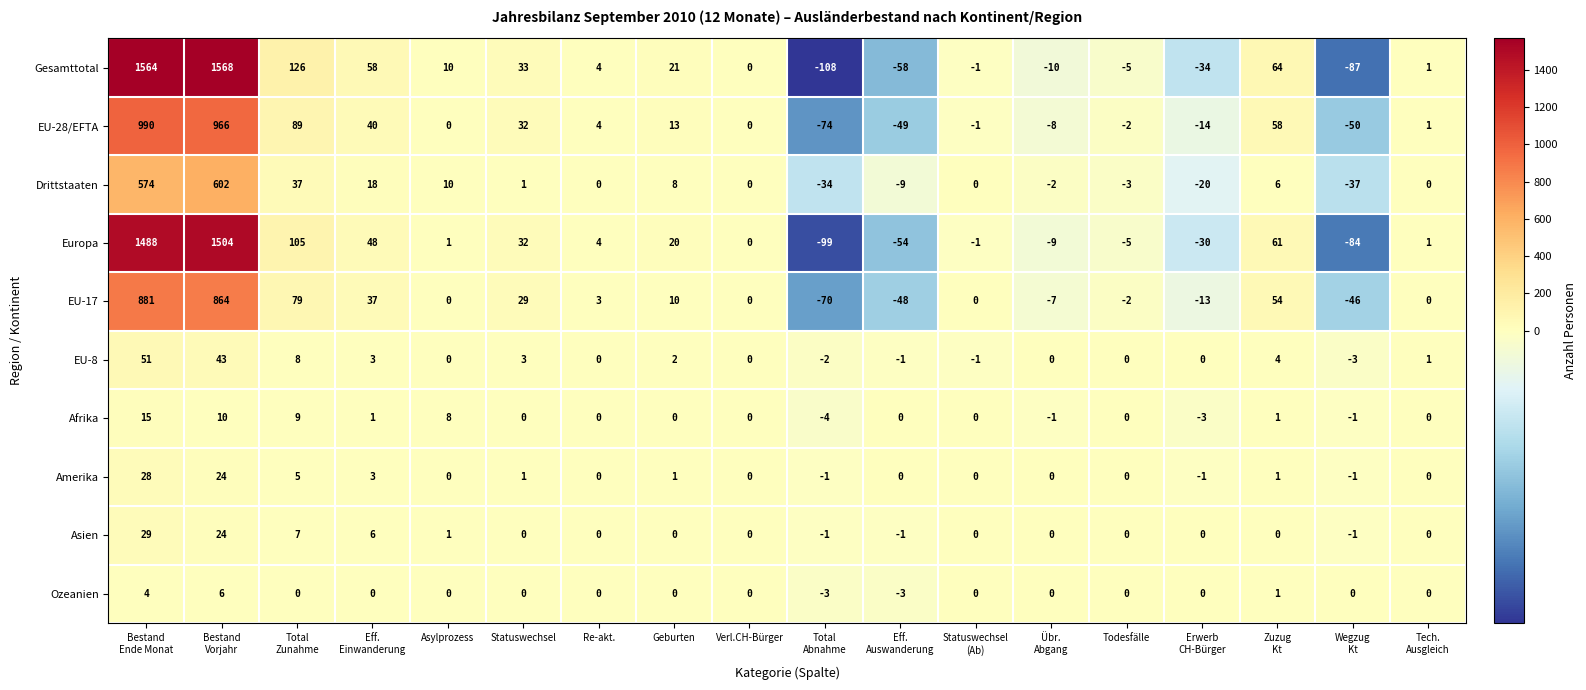

What is the difference between the maximum and minimum values in the EU-8 series?

54